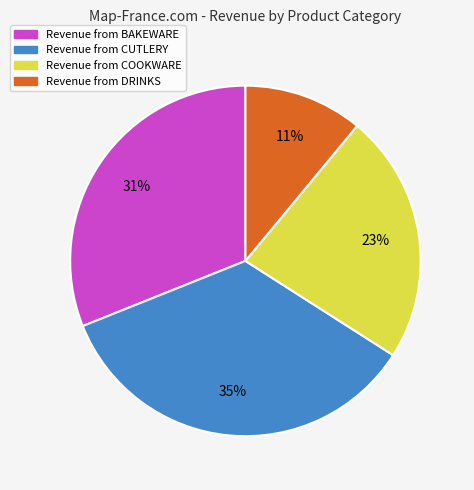

What is the largest slice in the pie chart?

Revenue from CUTLERY